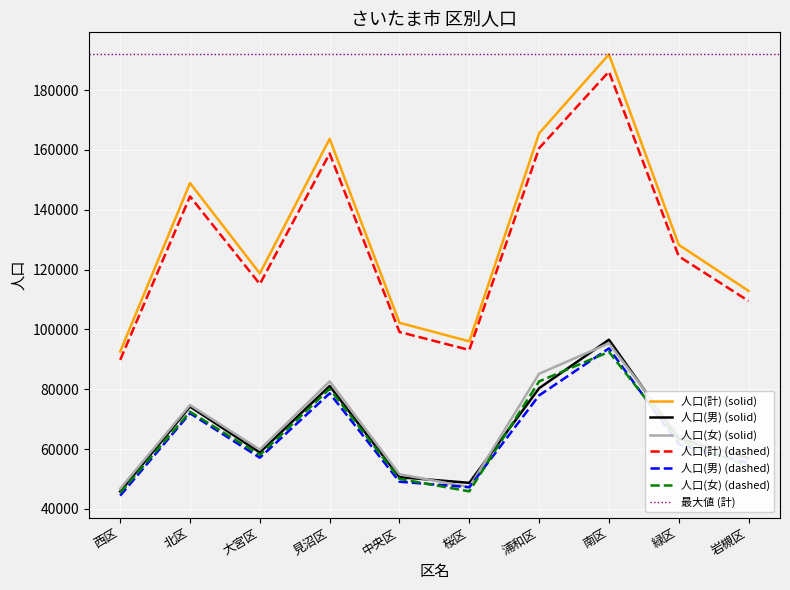

True or false: 人口(男) has a value of 80354 at 浦和区.

True